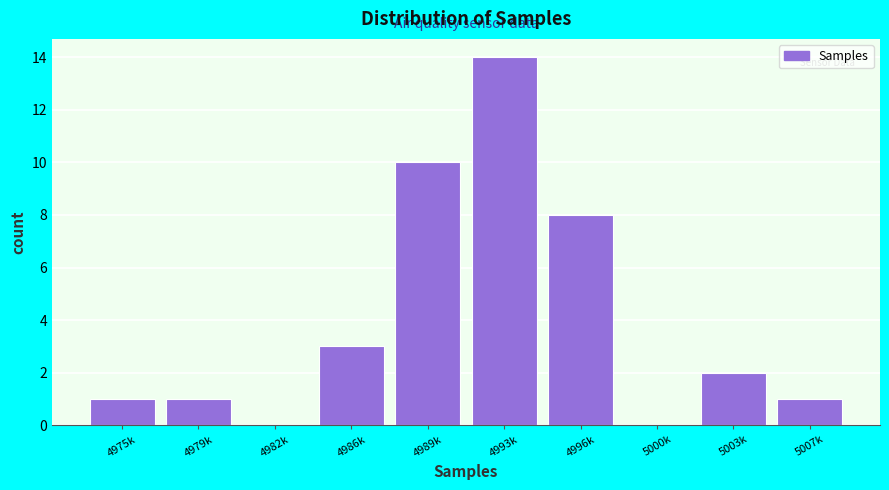

Reading left to right, what are all the values shown in this chart?

4975k=1	4979k=1	4982k=0	4986k=3	4989k=10	4993k=14	4996k=8	5000k=0	5003k=2	5007k=1